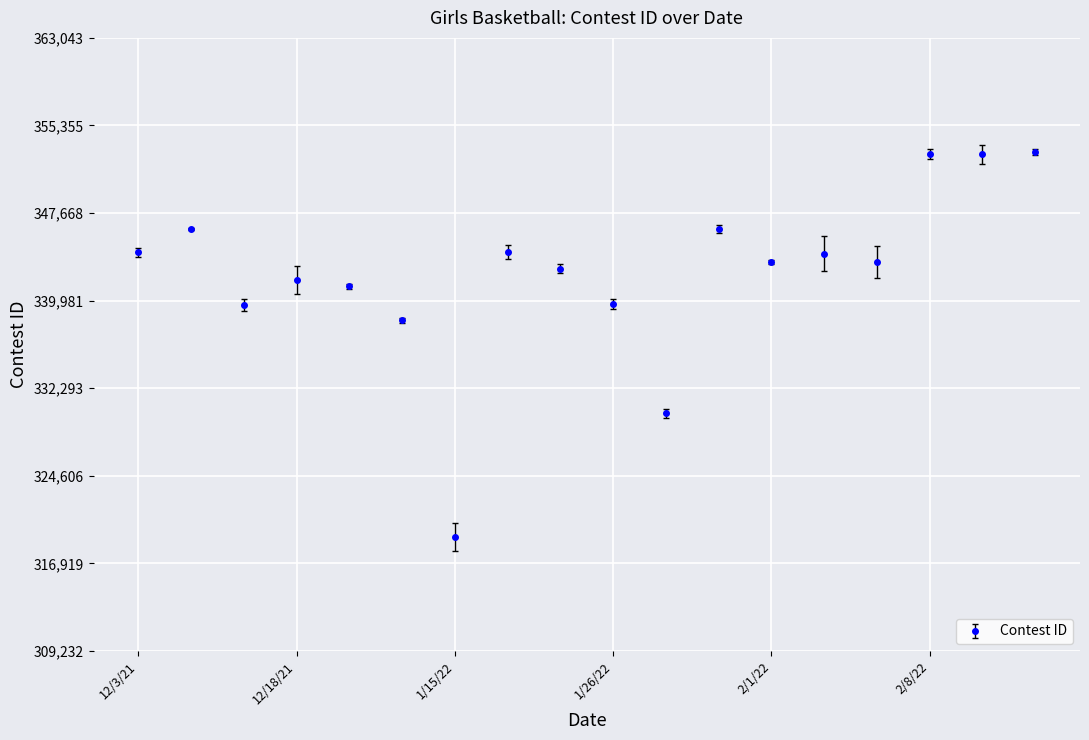

What is the average value?

342397